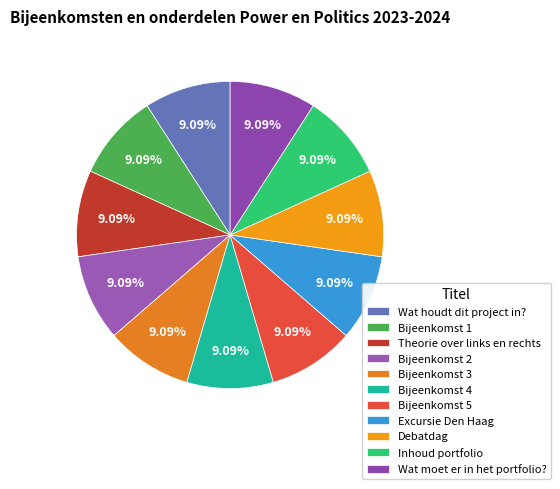

Is it true that Bijeenkomst 2 is 16% of the pie?

False